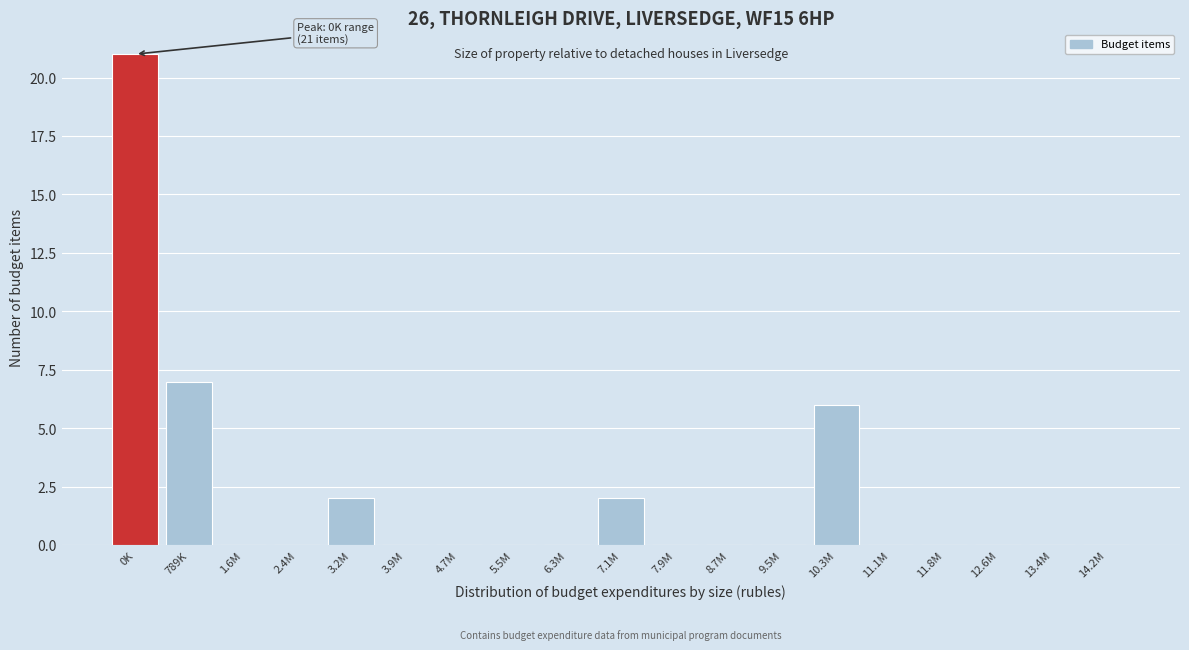

Reading left to right, what are all the values shown in this chart?

0K=21	789K=7	1.6M=0	2.4M=0	3.2M=2	3.9M=0	4.7M=0	5.5M=0	6.3M=0	7.1M=2	7.9M=0	8.7M=0	9.5M=0	10.3M=6	11.1M=0	11.8M=0	12.6M=0	13.4M=0	14.2M=0